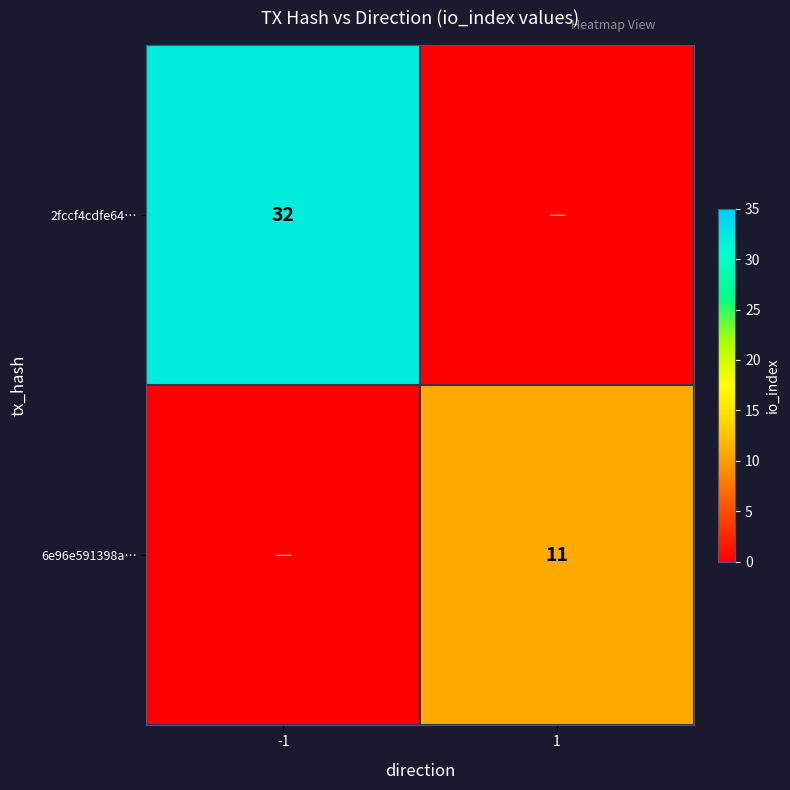

The value of 2fccf4cdfe64… at -1 is 32. True or false?

True